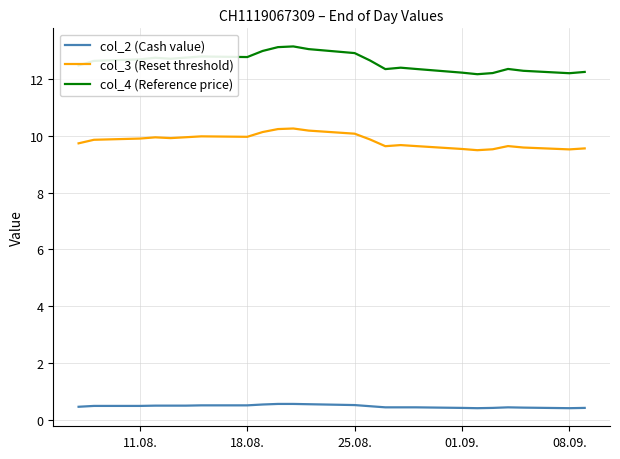

What is the maximum value shown in the chart?

13.2